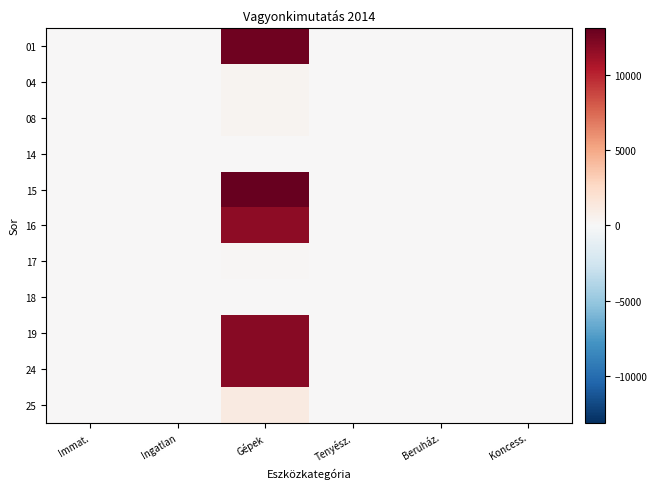

Count the number of categories in the chart.

6